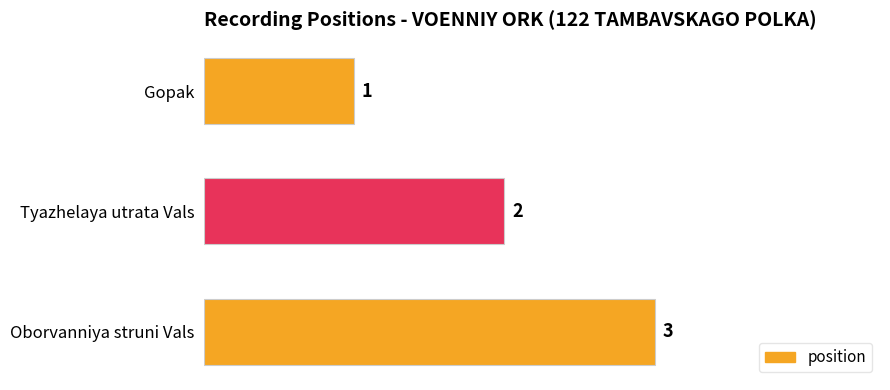

How many data points are less than 2?

1